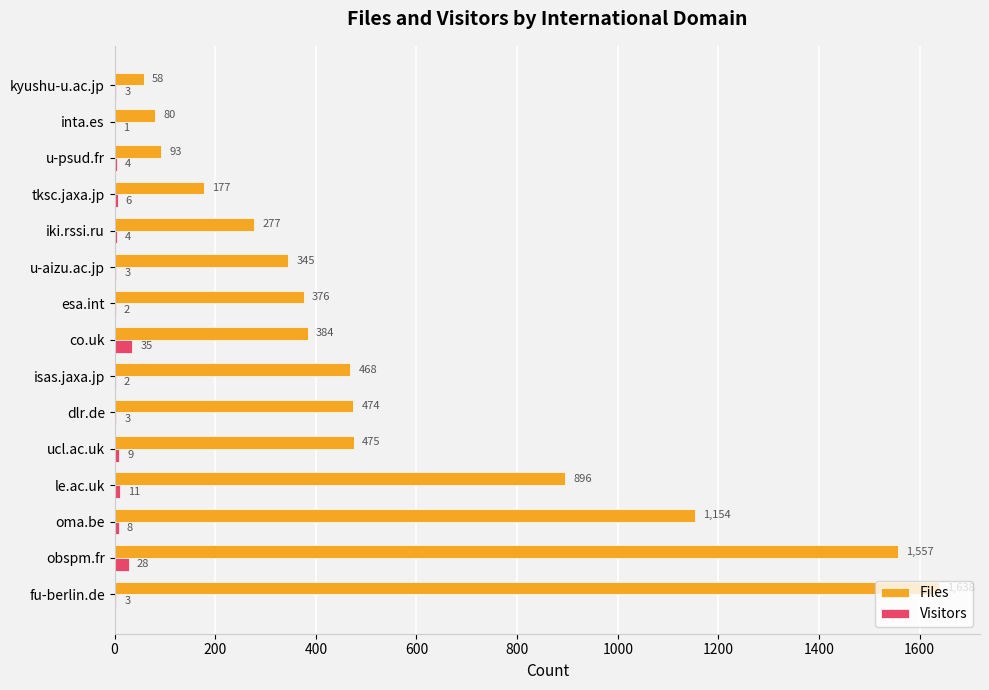

Count the number of data series in this chart.

2